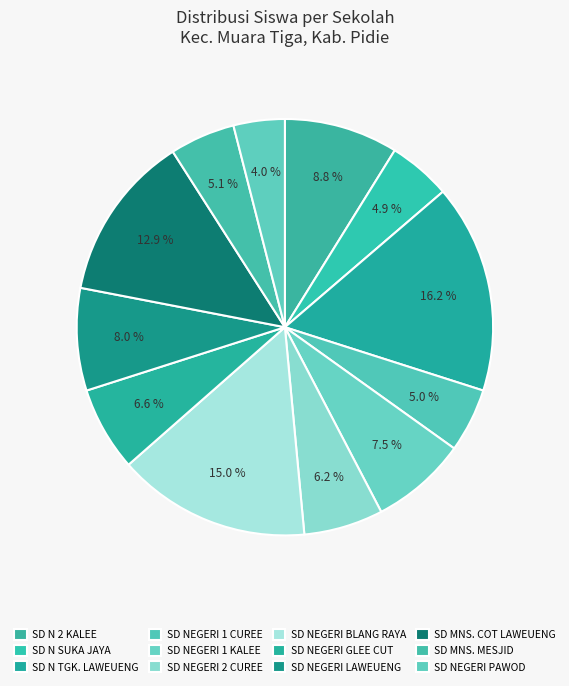

Is SD NEGERI 2 CUREE the majority of the pie?

No